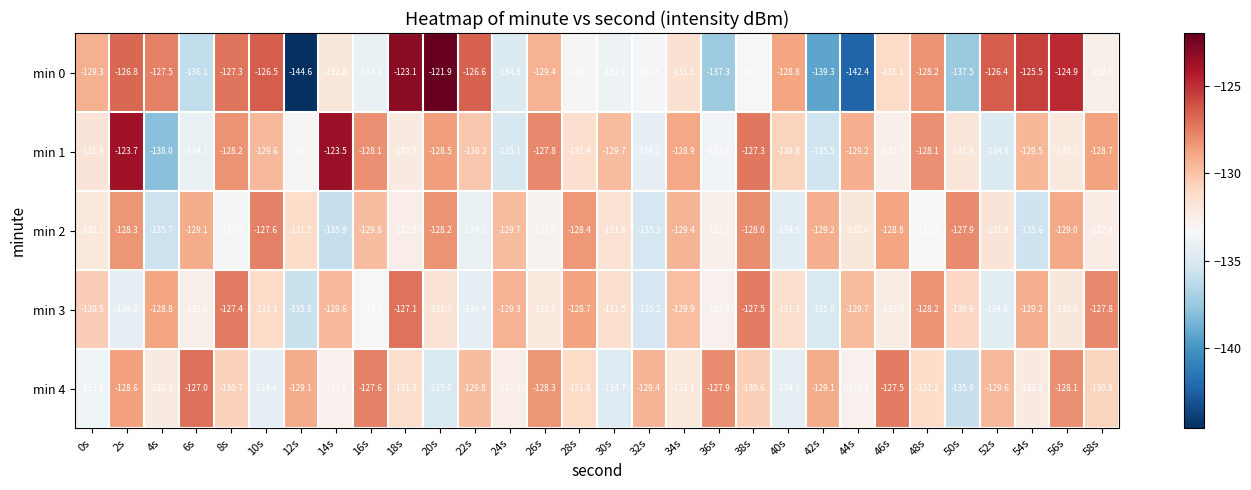

List the series in order of their peak value, highest first.

min 0, min 1, min 4, min 3, min 2